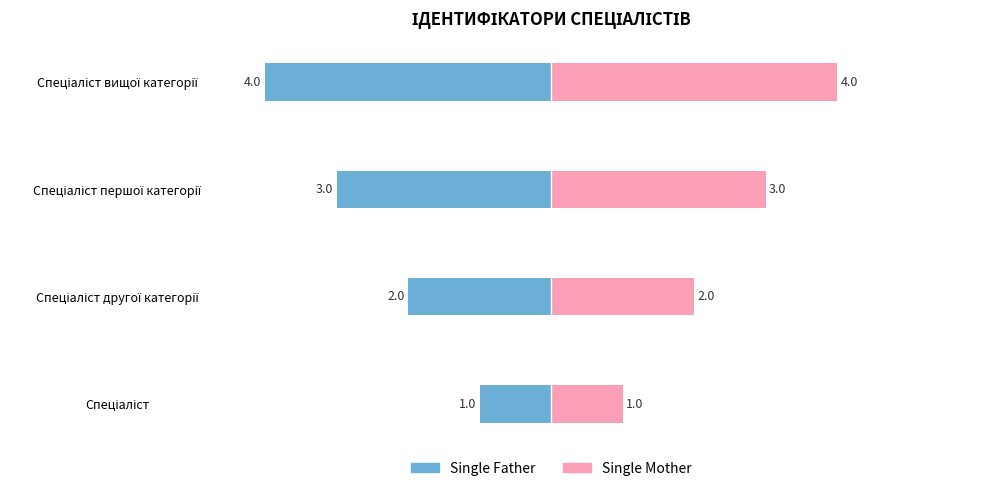

What is the value of the Single Father bar at the 2nd from the left?

-2